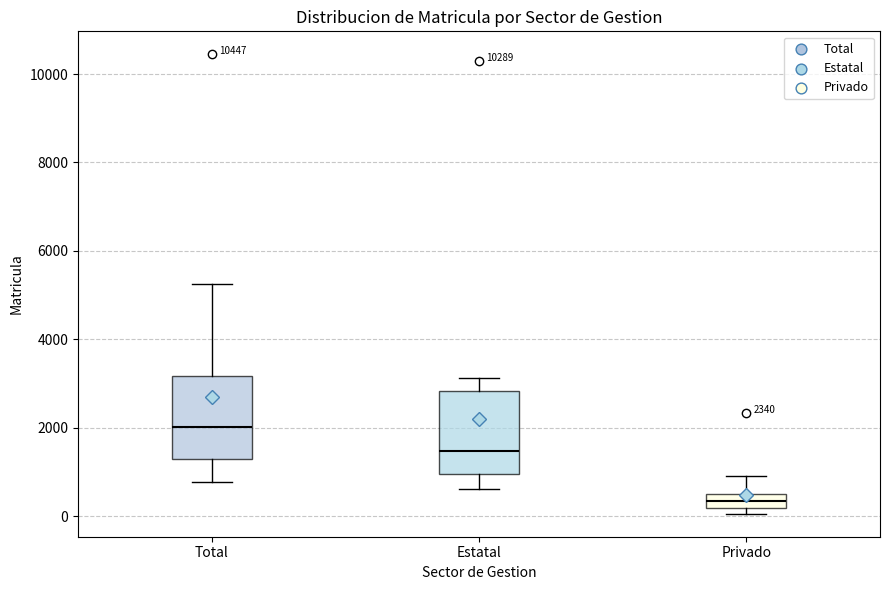

Which box has the lowest median line?

Privado